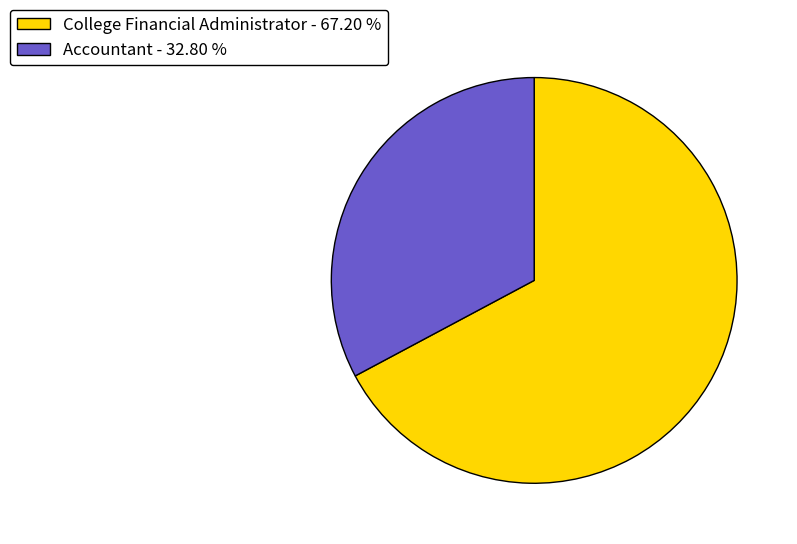

Which category has the smallest portion of the pie?

Accountant